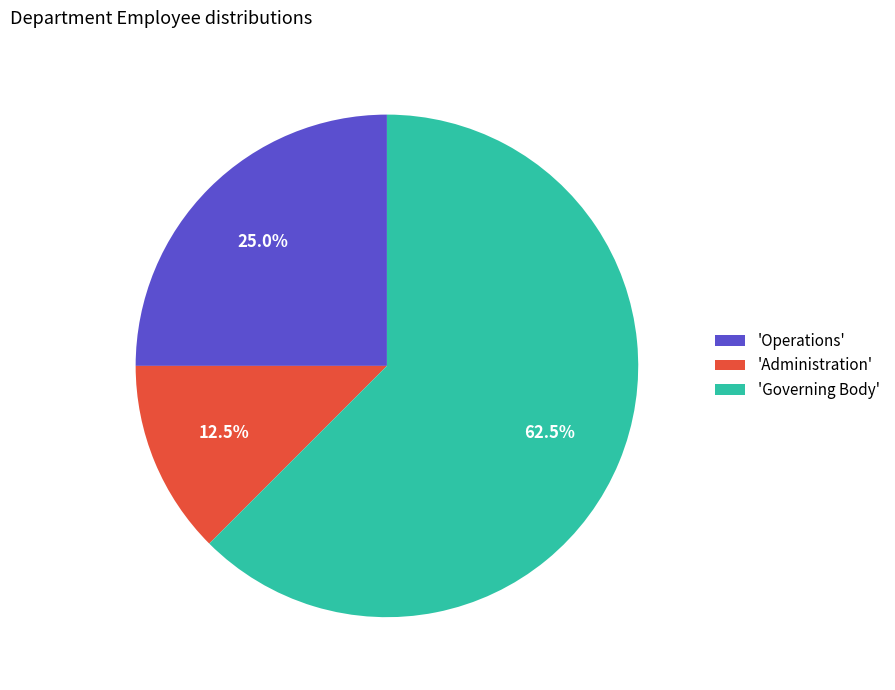

What is the ratio of the value at 'Governing Body' to the value at 'Operations'?

2.5